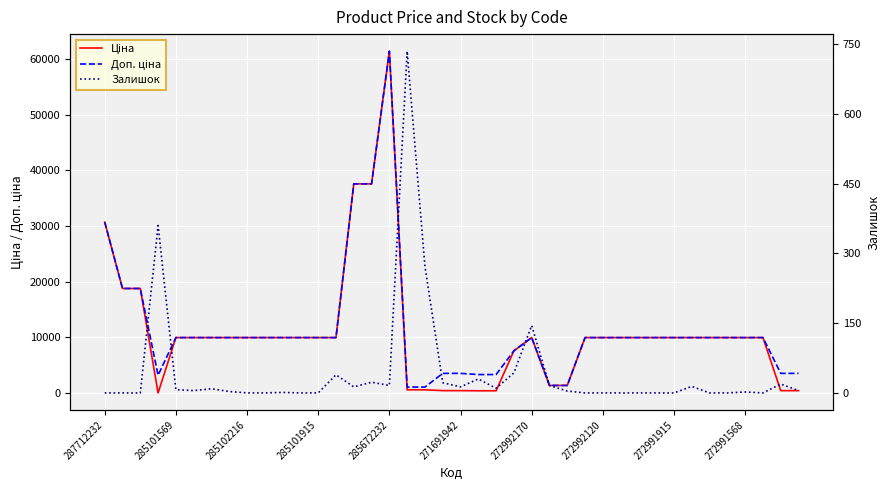

True or false: Ціна and Доп. ціна cross at least once.

False